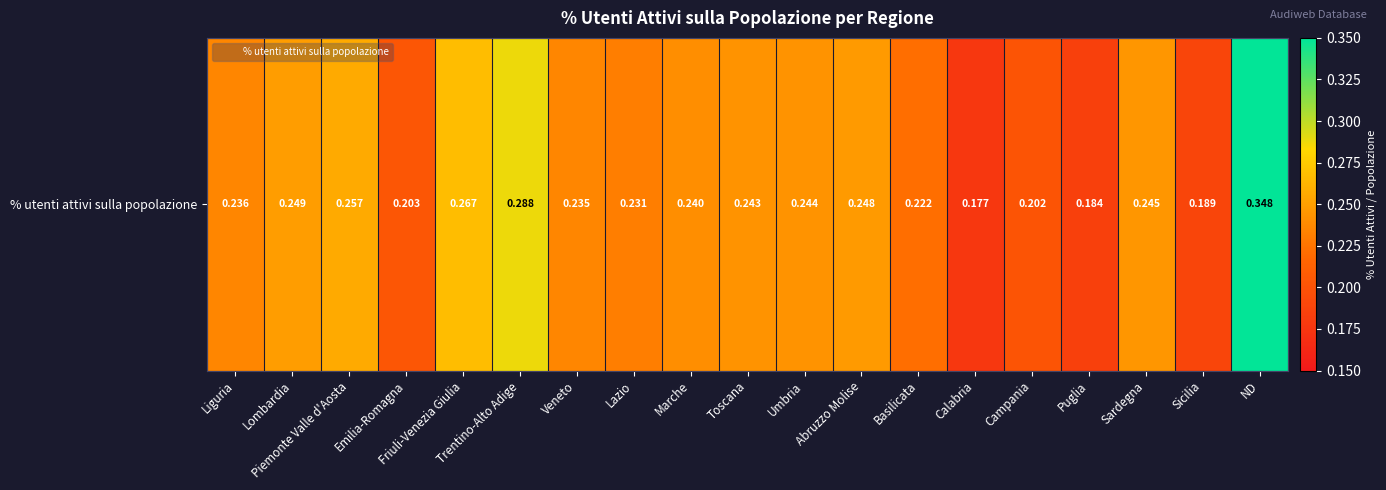

List the labels in order of value, smallest first.

Calabria, Puglia, Sicilia, Campania, Emilia-Romagna, Basilicata, Lazio, Veneto, Liguria, Marche, Toscana, Umbria, Sardegna, Abruzzo Molise, Lombardia, Piemonte Valle d'Aosta, Friuli-Venezia Giulia, Trentino-Alto Adige, ND